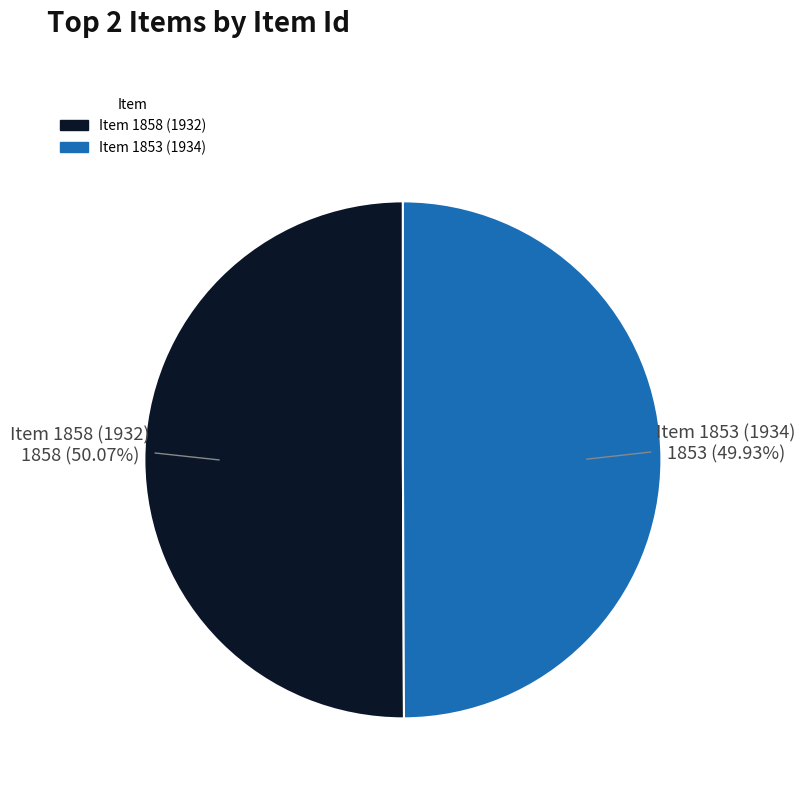

Is it true that Item 1858 (1932) is 59% of the pie?

False